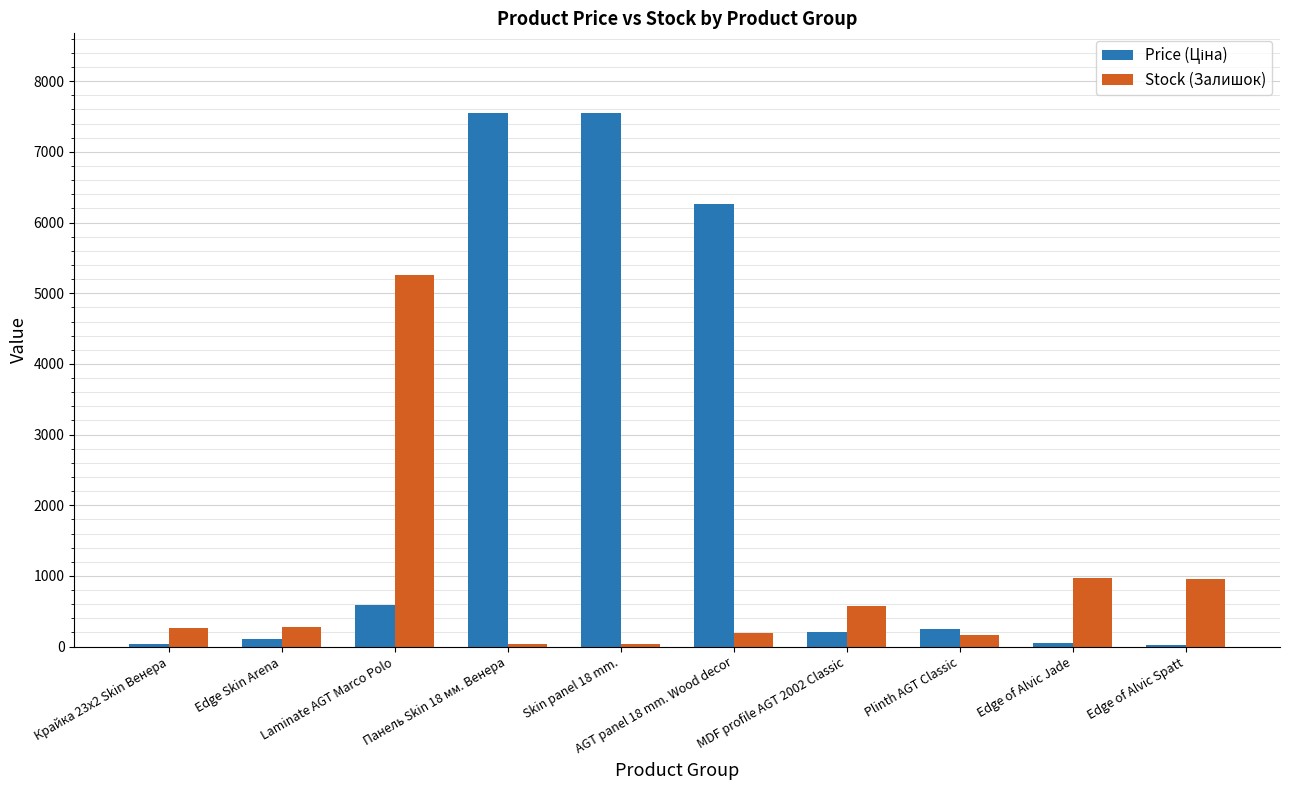

What is the difference between the maximum and minimum values in the Stock (Залишок) series?

5214.0